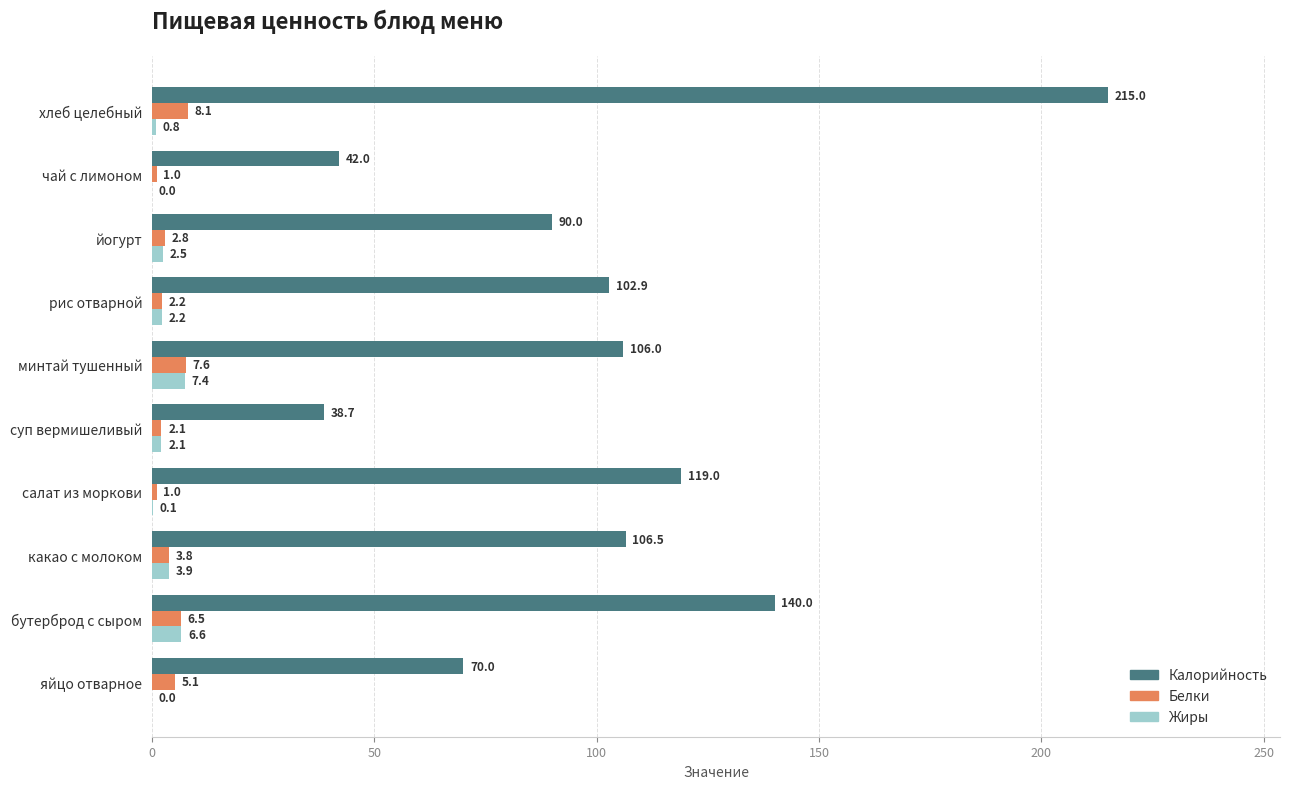

What is the highest value of the Белки series?

8.1